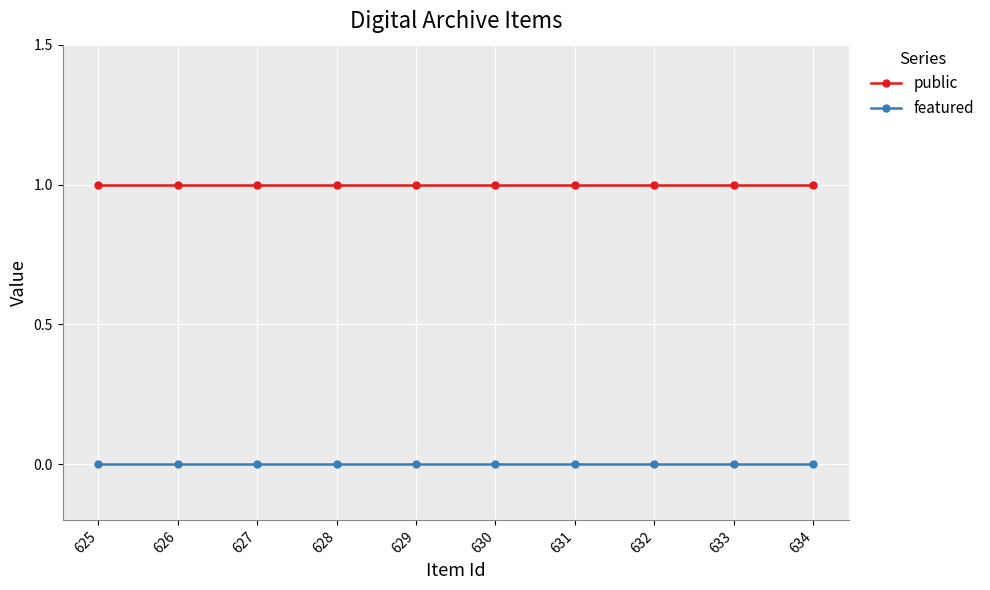

What are all the series names shown in the legend?

public, featured